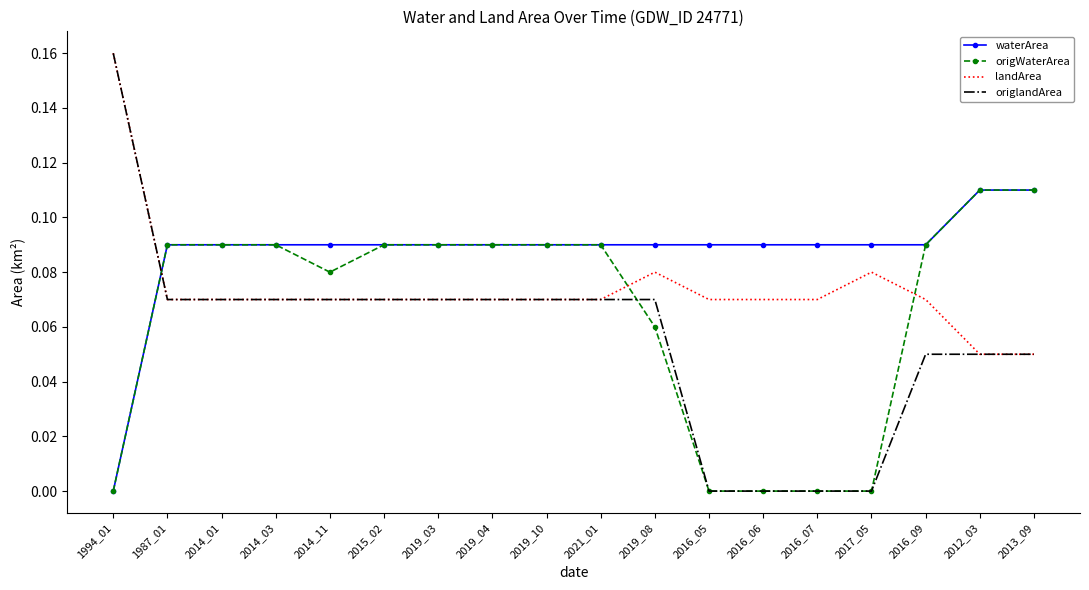

True or false: origWaterArea has a value of 0.0 at 2016_07.

True